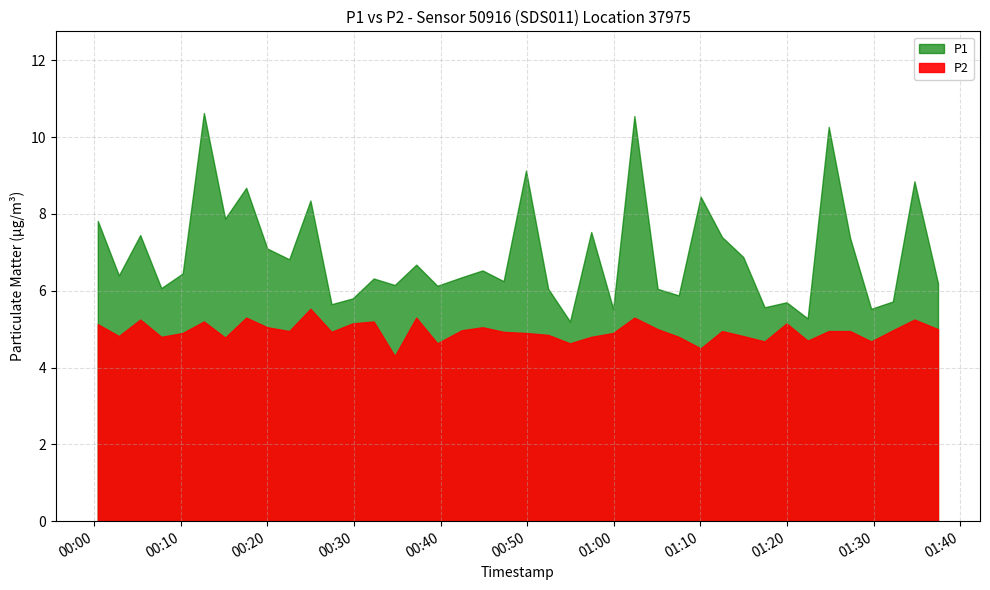

In P2, how many points are lower than both neighbors (excluding endpoints)?

12